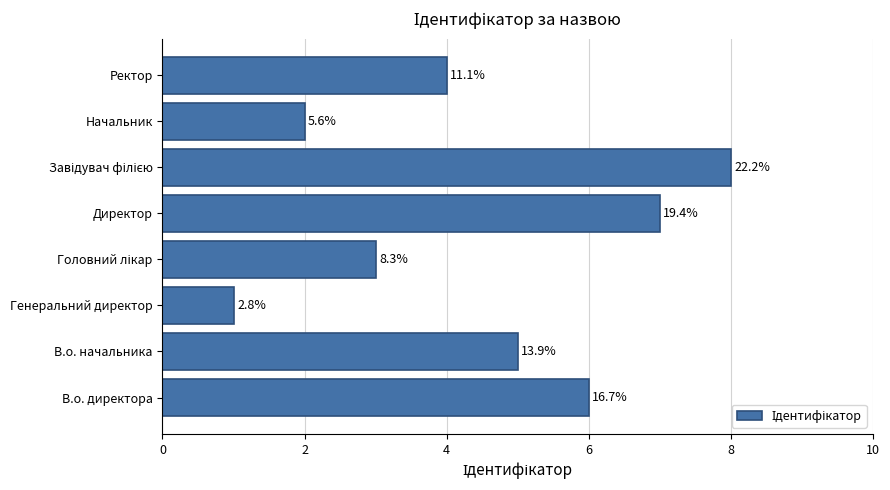

Does the chart contain any negative values?

No